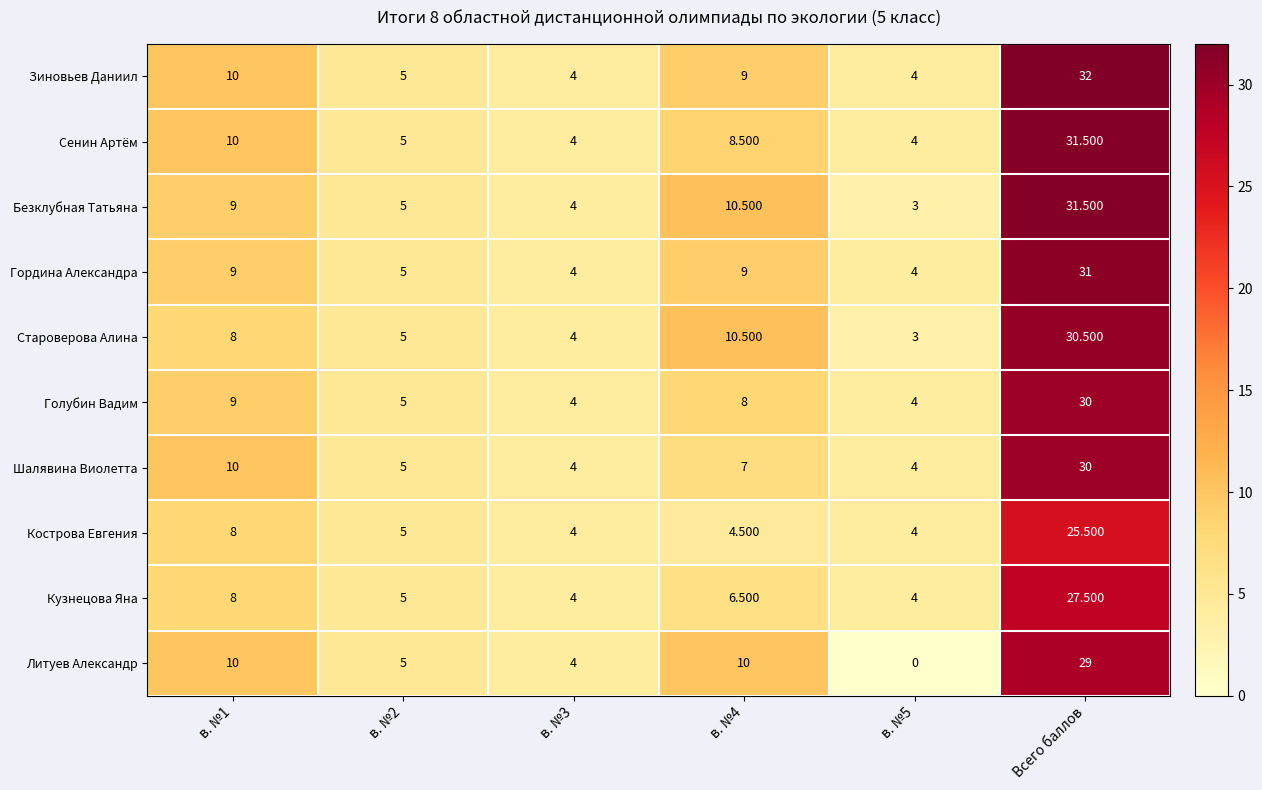

Which category has the highest value across all series?

Всего баллов